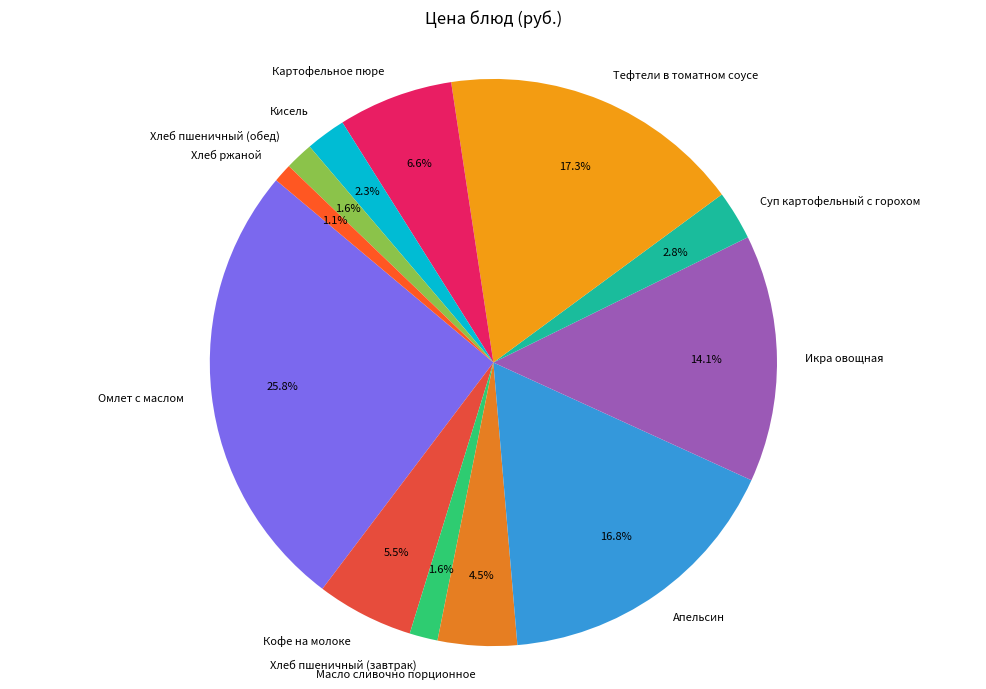

Approximately how many times larger is the value at Масло сливочно порционное compared to Кисель?

2.0